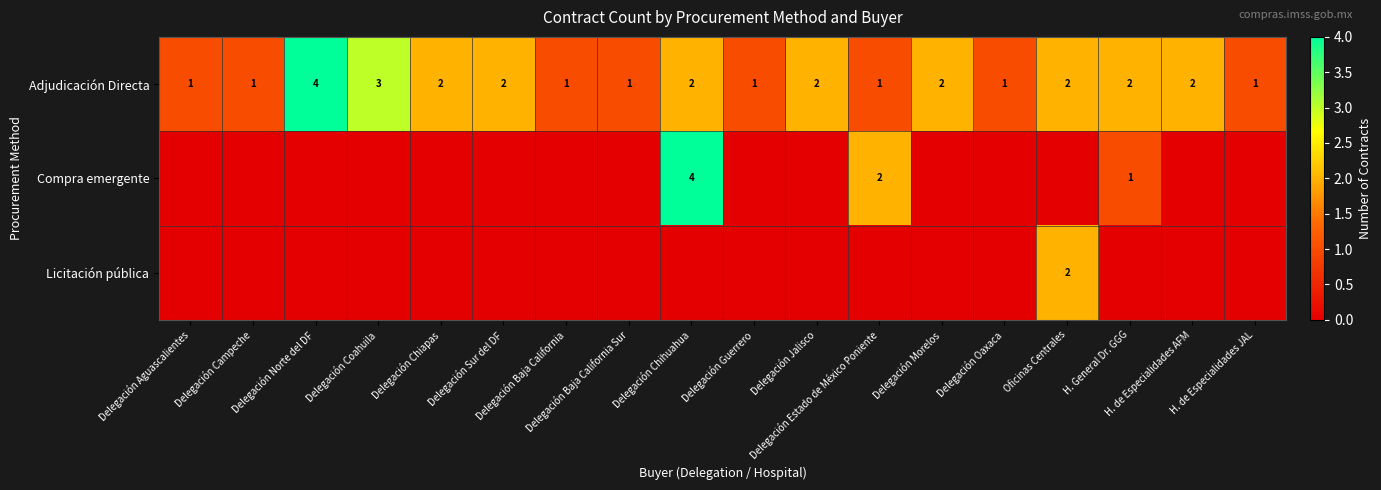

What is the sum of all Adjudicación Directa values?

31